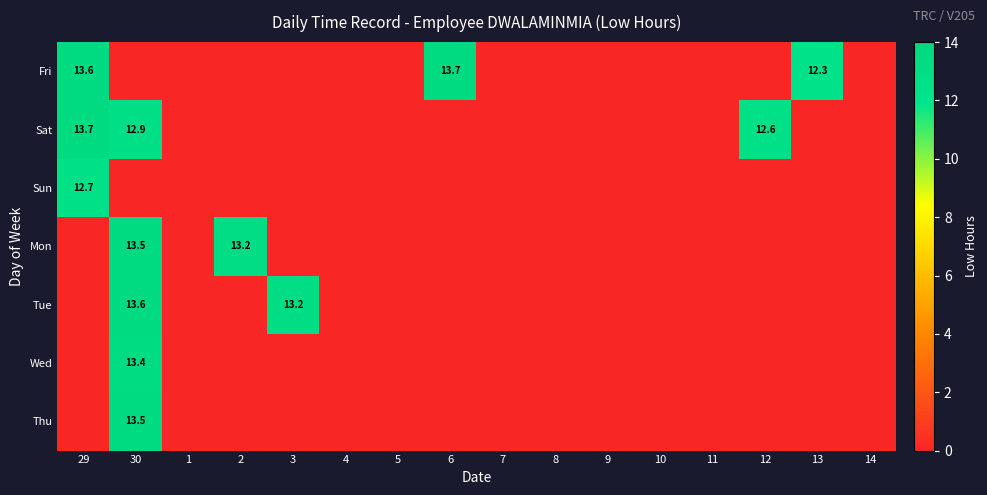

Is it true that Sat equals 12.6 at 12?

True